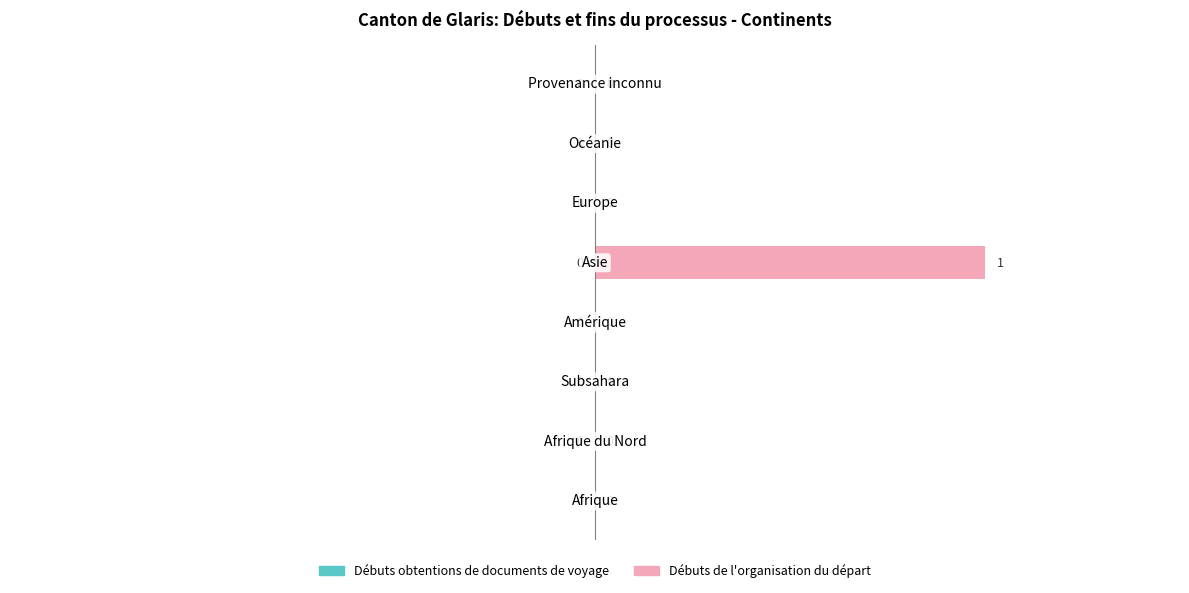

How many values are between 0 and 1?

8